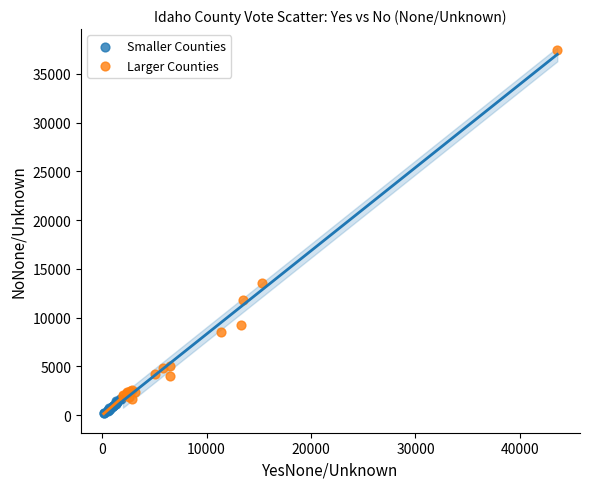

Which series contains the lowest Y value?

Smaller Counties